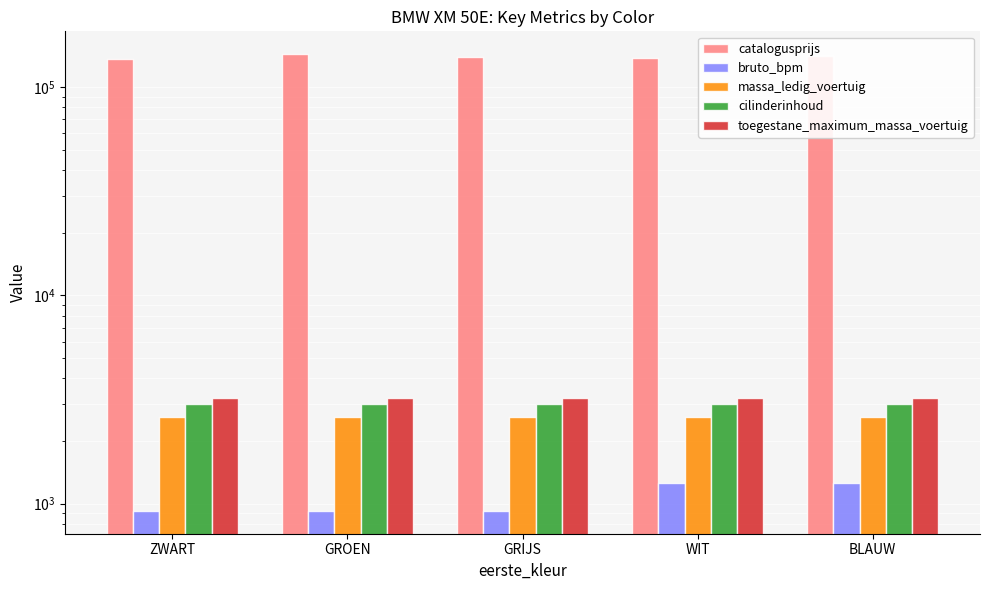

Reading left to right, transcribe all the data shown in this chart.

catalogusprijs: ZWART=136430	GROEN=144036	GRIJS=138925	WIT=138146	BLAUW=140506
bruto_bpm: ZWART=924	GROEN=924	GRIJS=924	WIT=1252	BLAUW=1252
massa_ledig_voertuig: ZWART=2595	GROEN=2595	GRIJS=2595	WIT=2595	BLAUW=2595
cilinderinhoud: ZWART=2998	GROEN=2998	GRIJS=2998	WIT=2998	BLAUW=2998
toegestane_maximum_massa_voertuig: ZWART=3220	GROEN=3220	GRIJS=3220	WIT=3220	BLAUW=3220